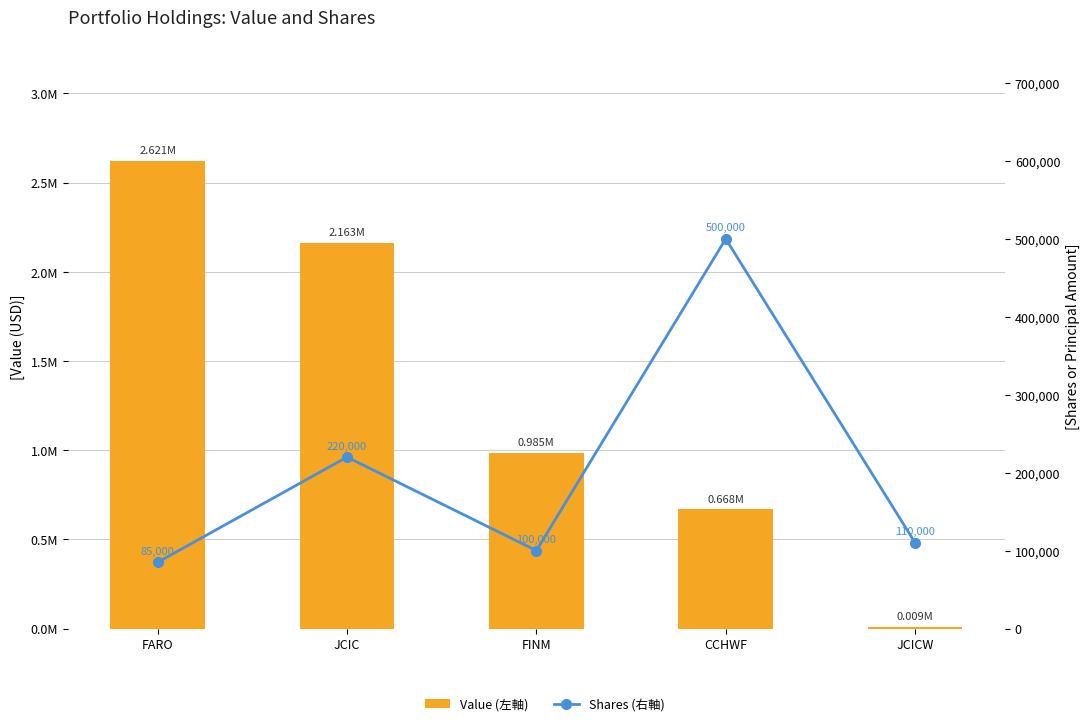

Which series has the widest spread of values?

Value (左軸)